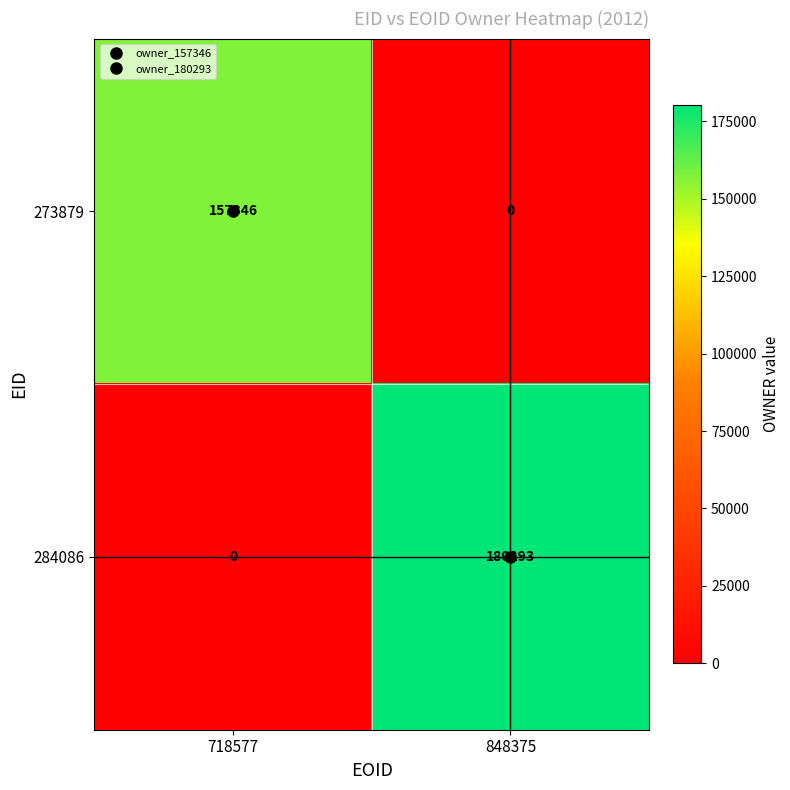

Is it true that 284086 equals 180293 at 848375?

True